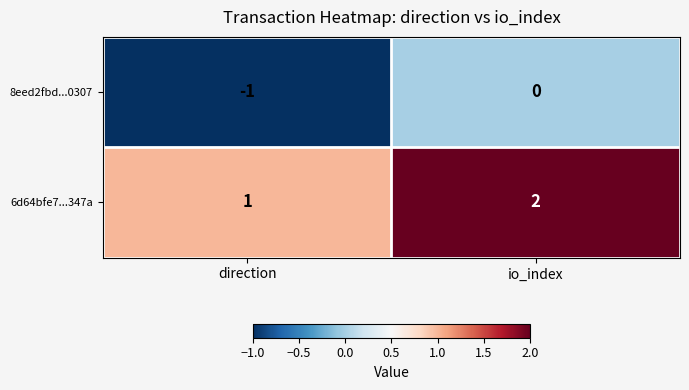

What is the difference between the highest and lowest values at direction?

2